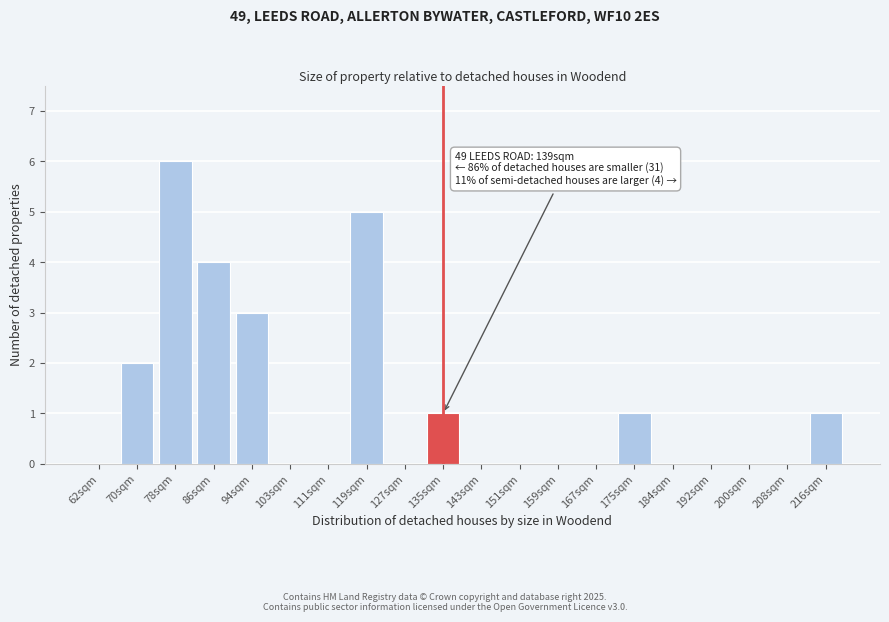

Reading left to right, extract all data points from this chart.

62sqm=0	70sqm=2	78sqm=6	86sqm=4	94sqm=3	103sqm=0	111sqm=0	119sqm=5	127sqm=0	135sqm=1	143sqm=0	151sqm=0	159sqm=0	167sqm=0	175sqm=1	184sqm=0	192sqm=0	200sqm=0	208sqm=0	216sqm=1